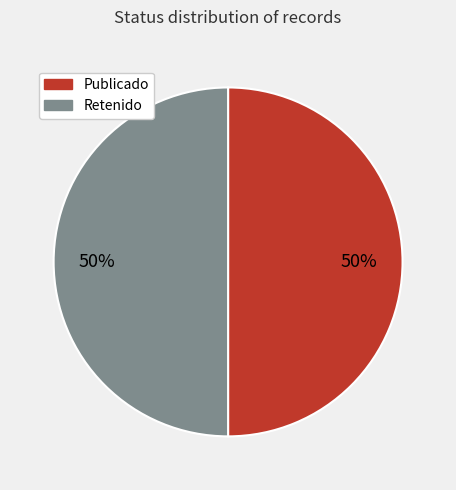

Approximately how many times larger is the value at Publicado compared to Retenido?

1.0